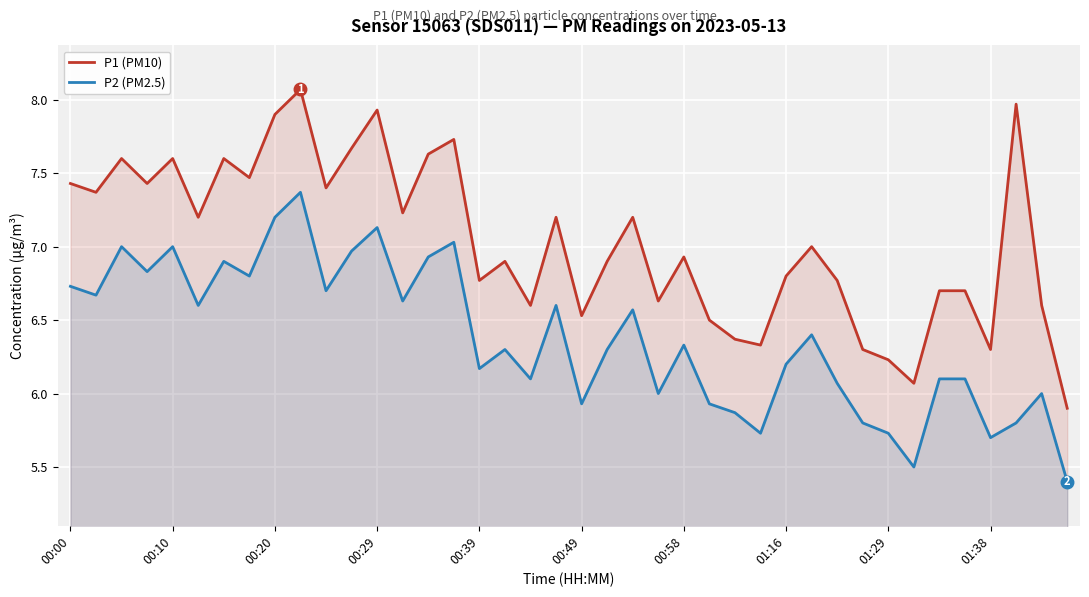

How many data points in P2 (PM2.5) are above 6?

28